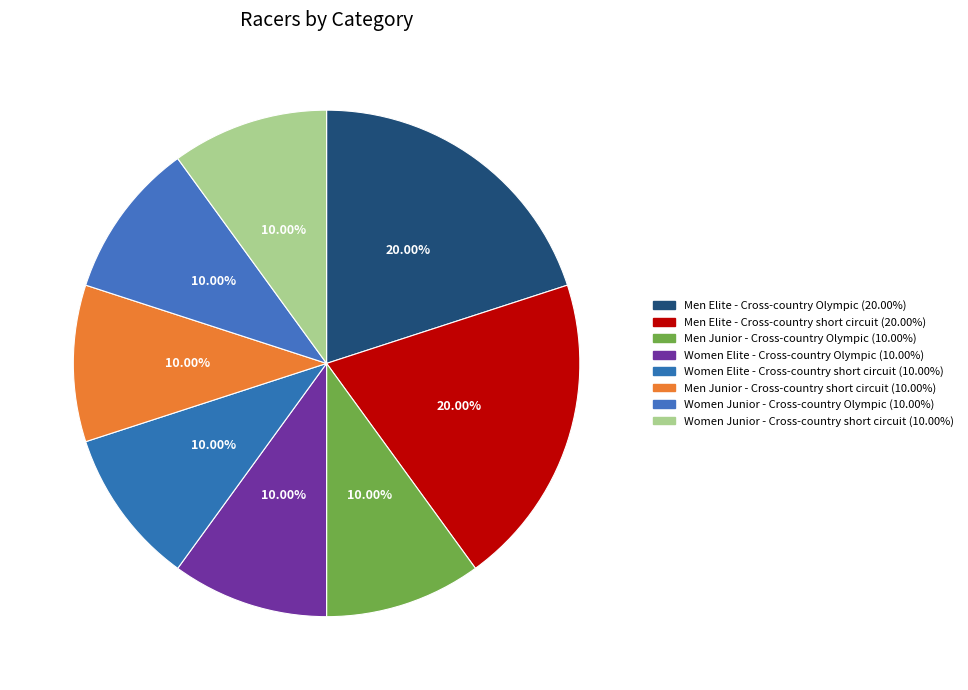

Is there any slice that represents more than half of the pie?

No